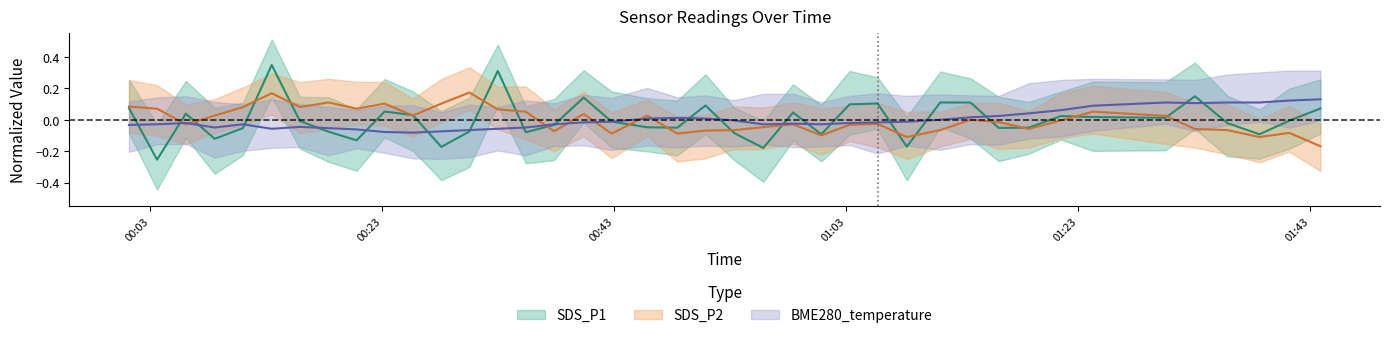

At how many categories does at least one series exceed 0?

34